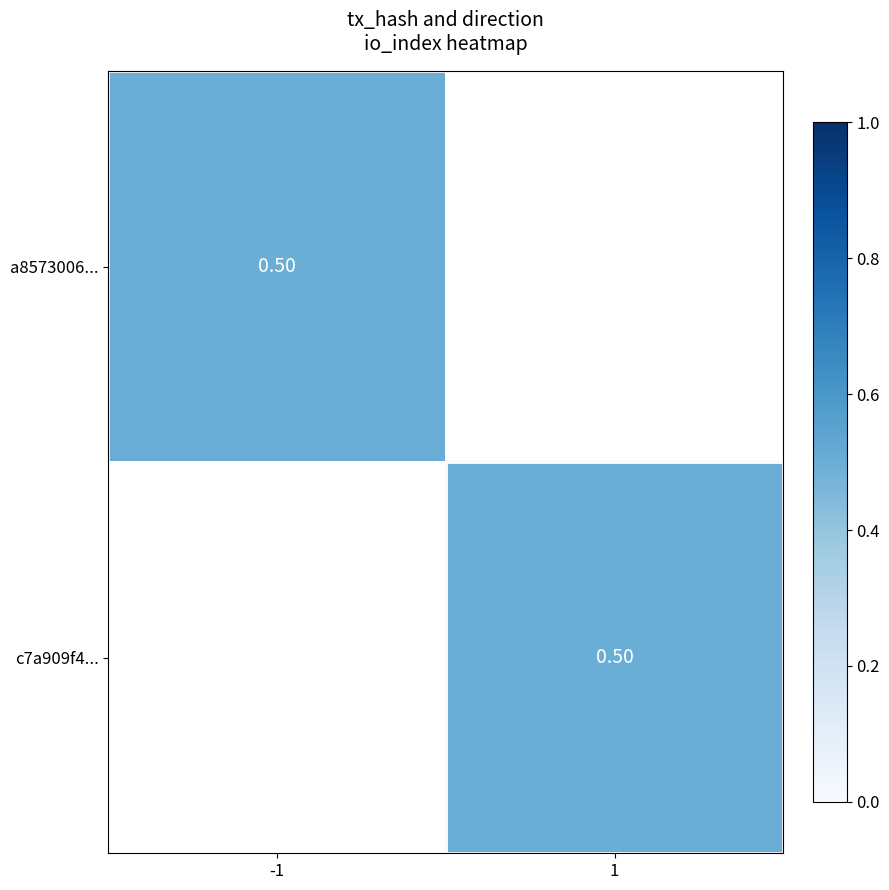

Is the value of a8573006a859c84b12a5590c569a86ca868e166 at 1 greater than the value of c7a909f4949cd5e3a9898c546aa830bcd48e861 at 1?

No